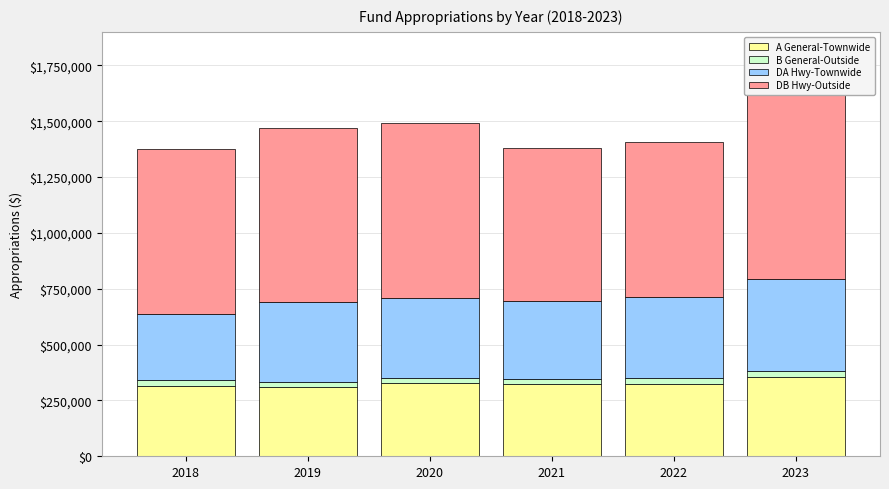

What is the approximate value of A General-Townwide at 2022?

321476.0